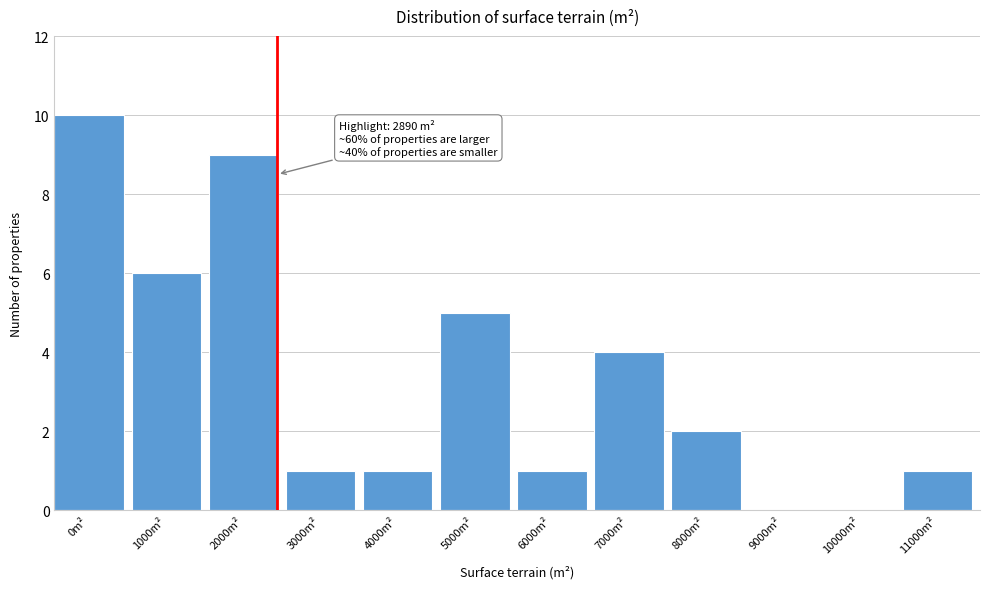

Reading left to right, extract all data points from this chart.

0m²=10	1000m²=6	2000m²=9	3000m²=1	4000m²=1	5000m²=5	6000m²=1	7000m²=4	8000m²=2	9000m²=0	10000m²=0	11000m²=1